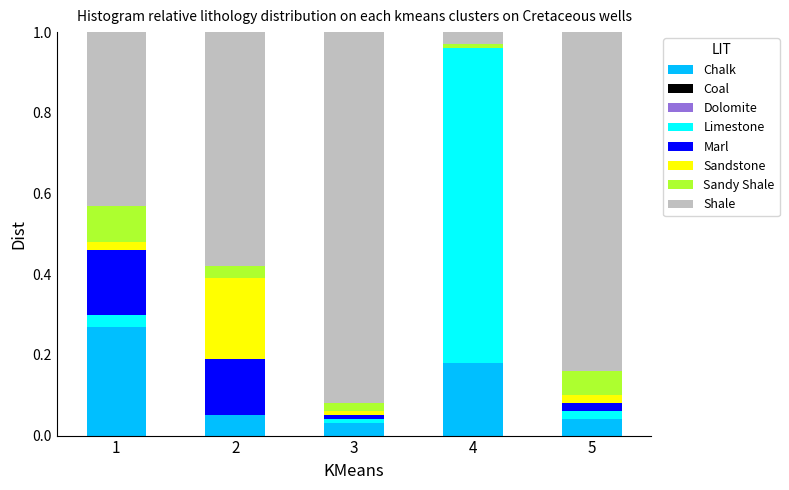

What is the total value across all series at 5?

1.0